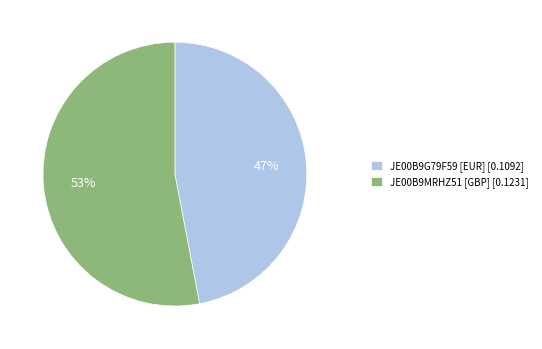

Combined, do JE00B9MRHZ51 [GBP] [0.1231] and JE00B9G79F59 [EUR] [0.1092] account for over 50%?

Yes